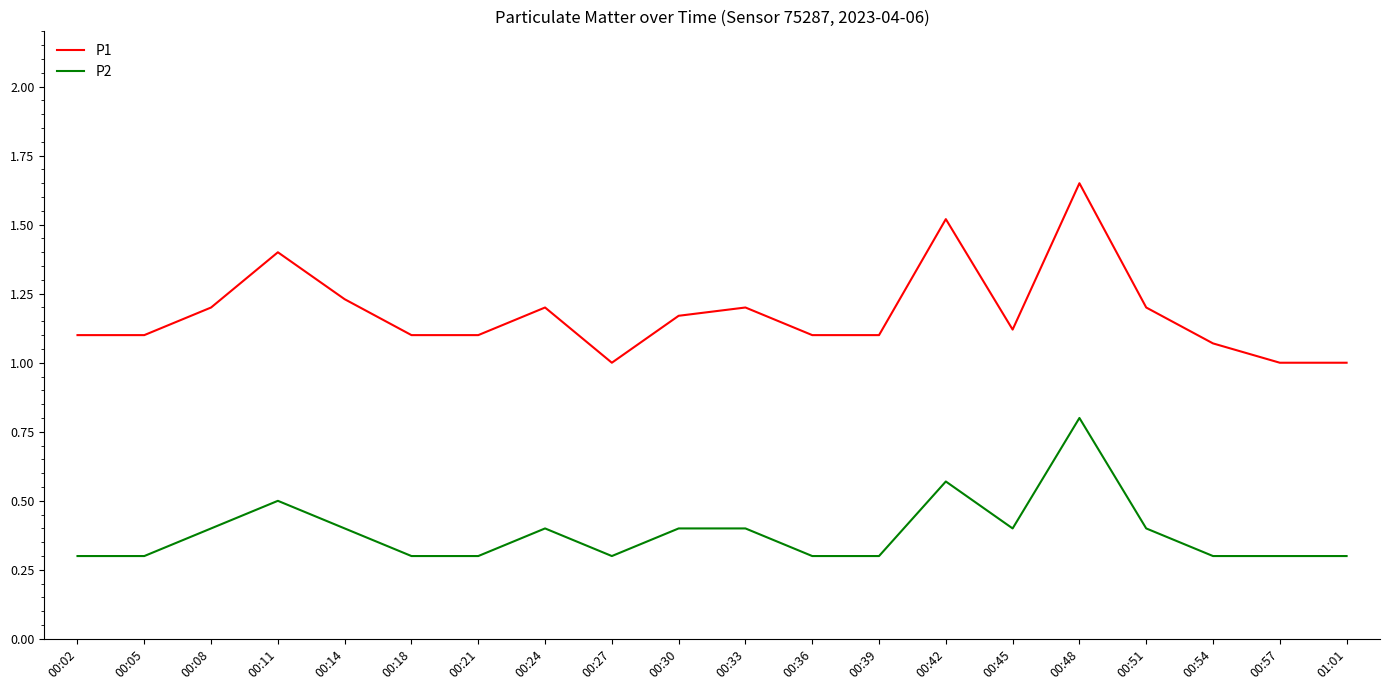

What is the difference between the highest and lowest values at 00:45?

0.7